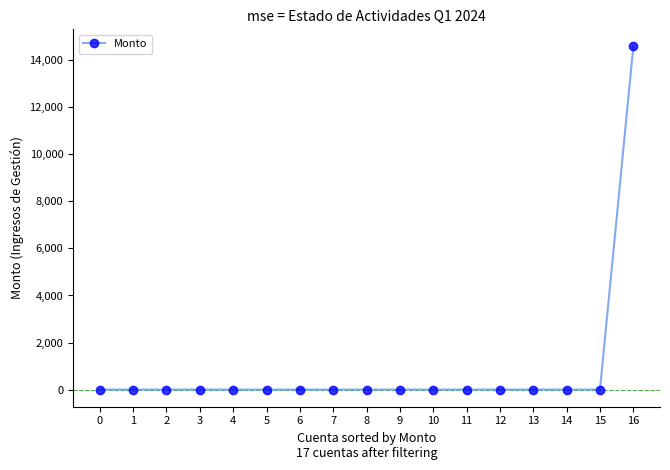

What is the sum of all values?

14586.5